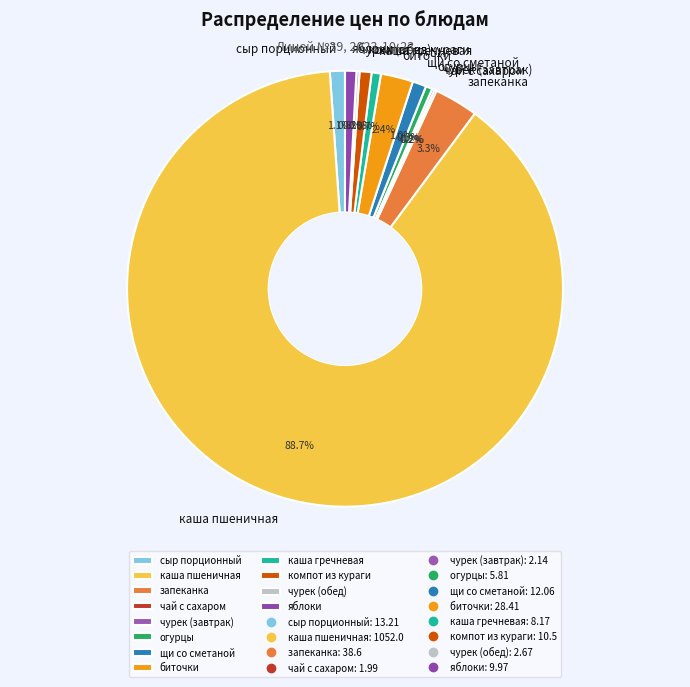

To the nearest percent, what percentage of the pie is каша пшеничная?

89%